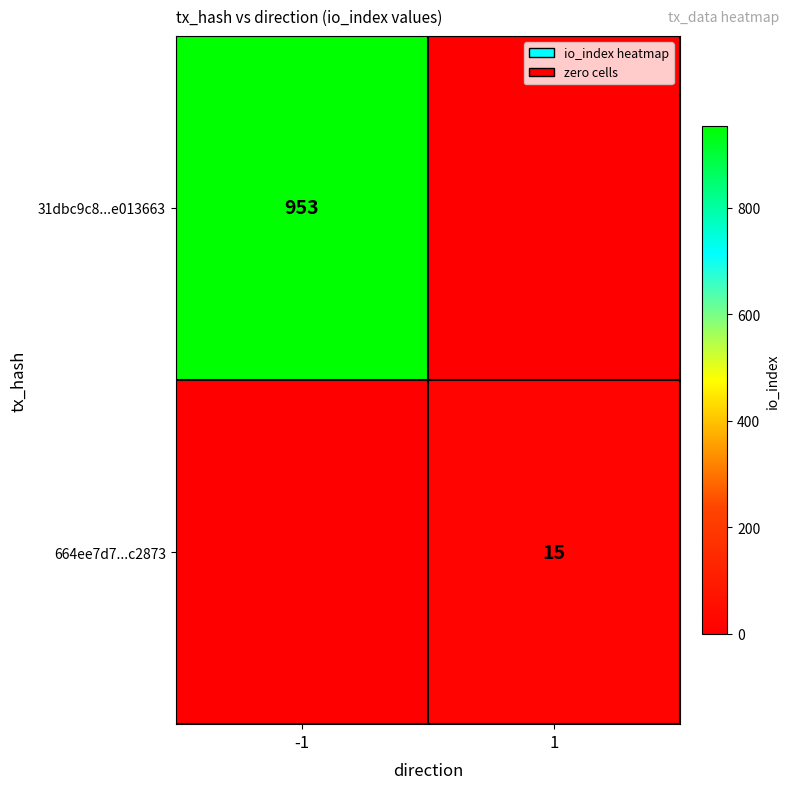

Rank the series by their maximum value, from highest to lowest.

31dbc9c8...e013663, 664ee7d7...c2873